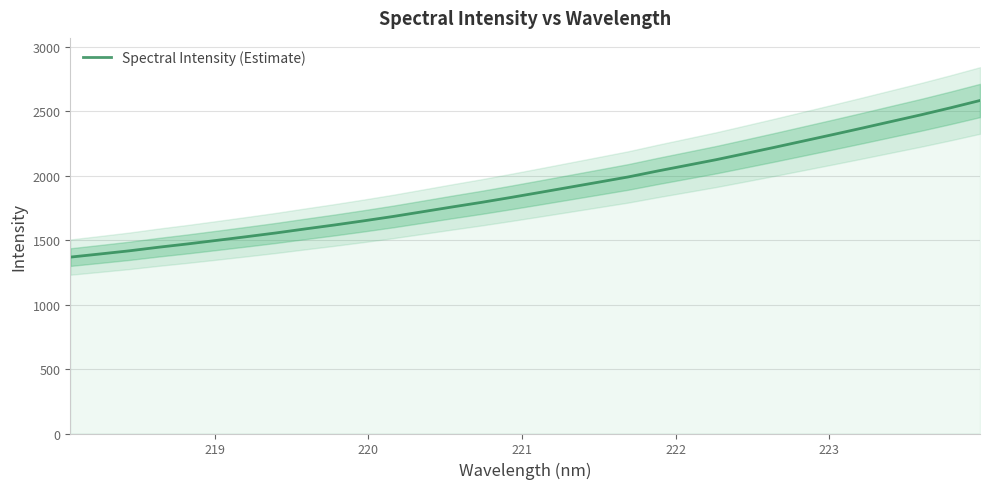

True or false: the data has more than 0 interior local peaks.

False